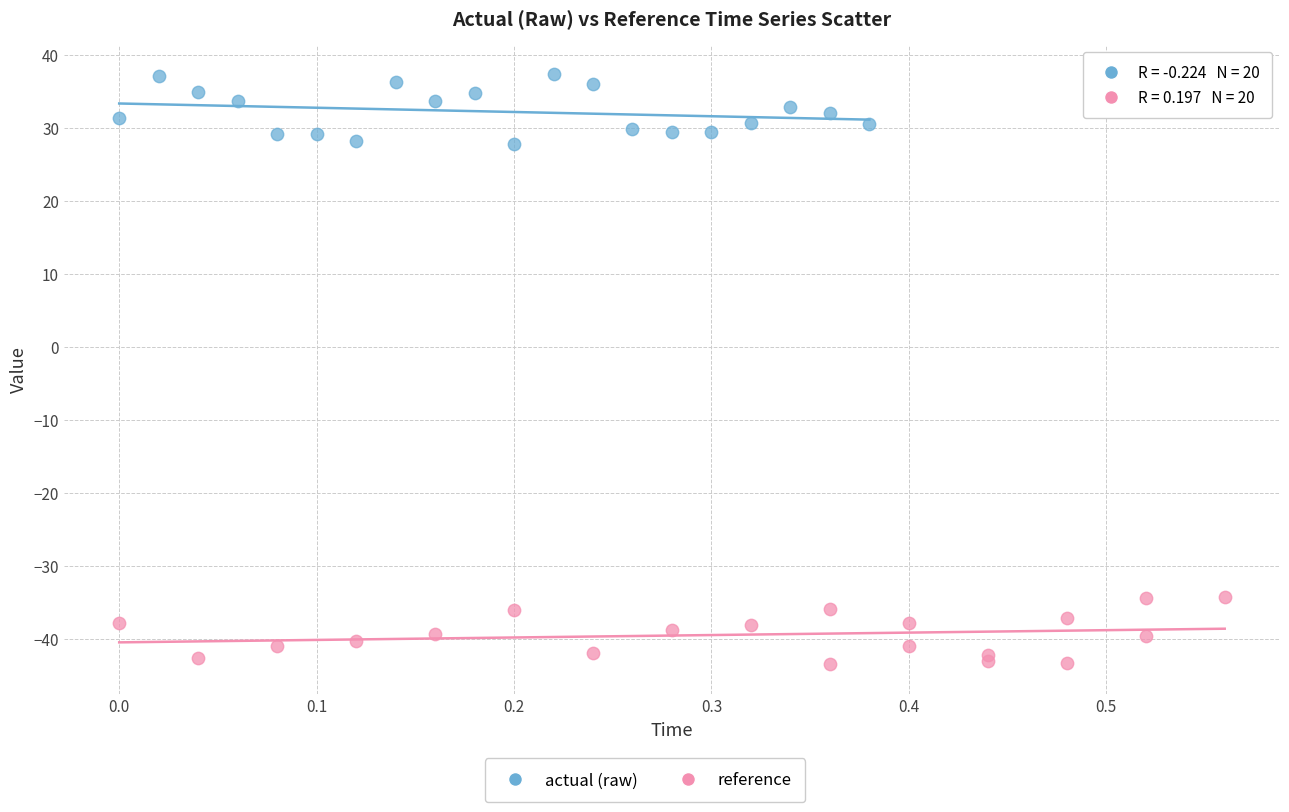

Which series contains the highest Y value?

actual (raw)